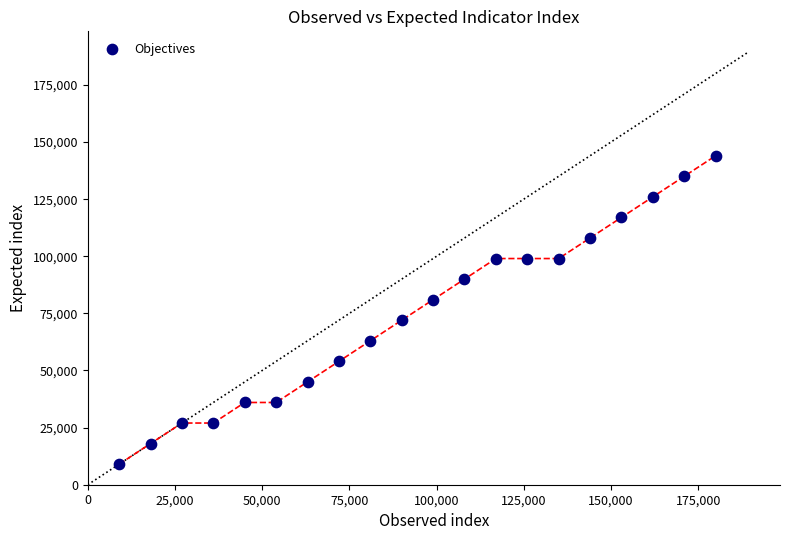

What is the range of X values (max minus min)?

171000